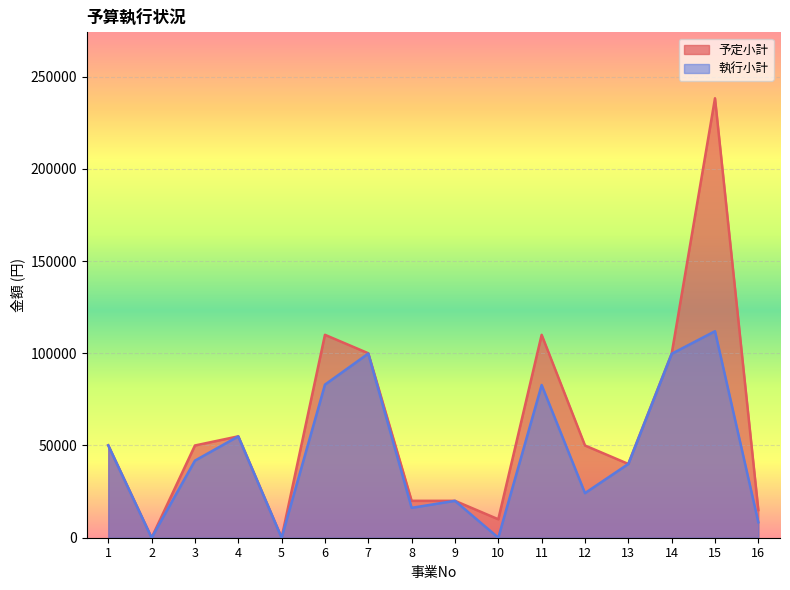

True or false: 予定小計 has a value of 50080 at 1.

True